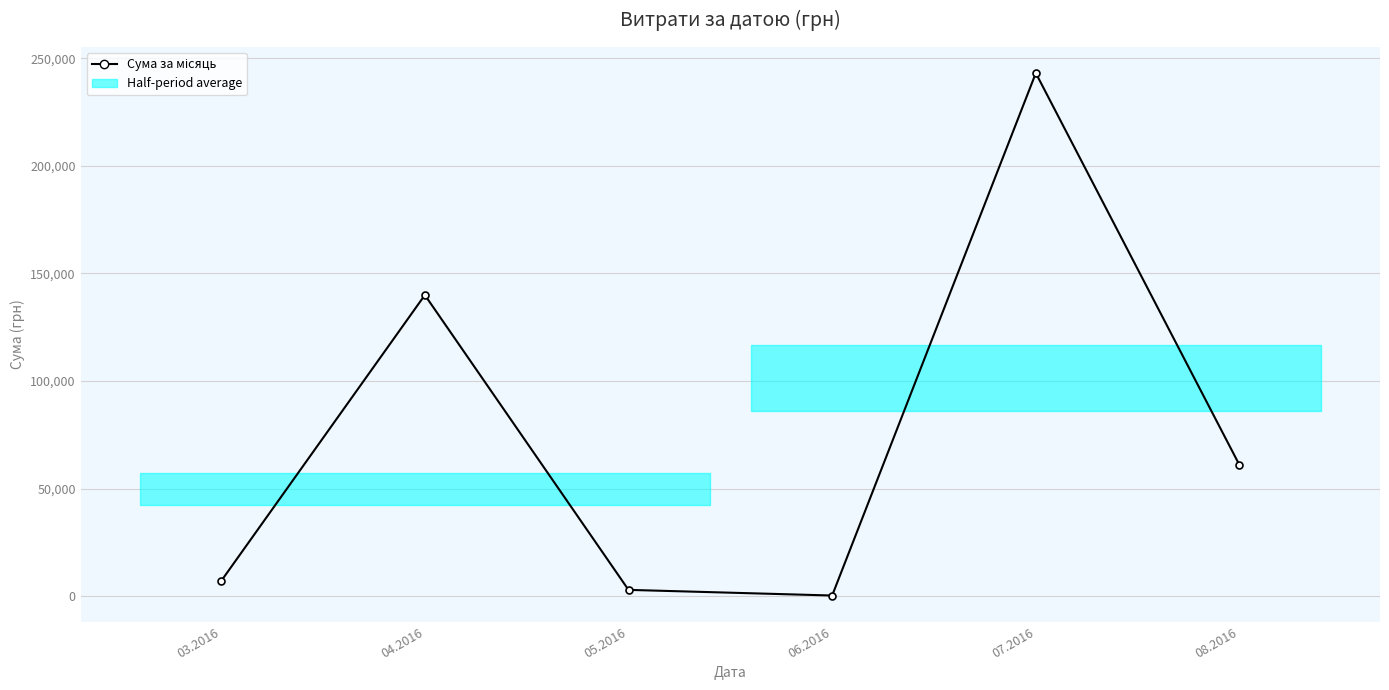

Does the chart display data point markers on the line(s)?

Yes